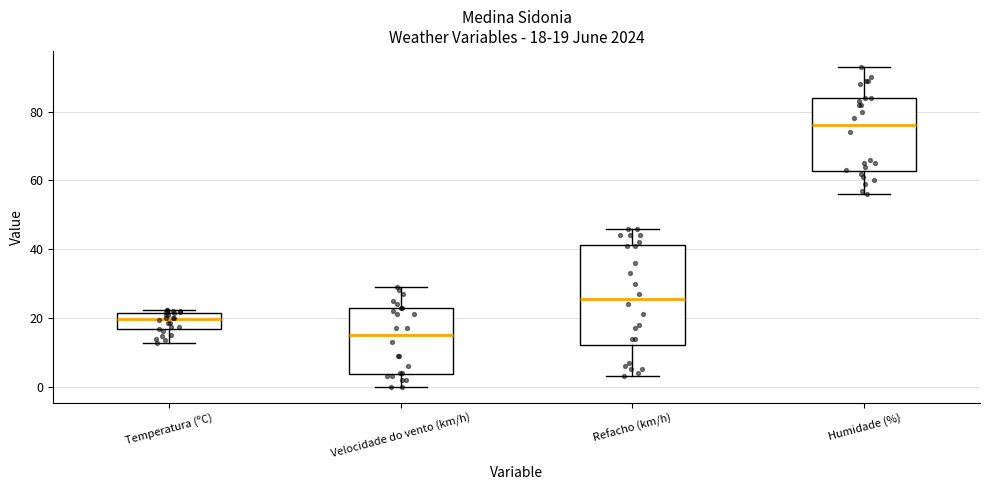

Comparing the boxes themselves (not the whiskers), which one is the tallest?

Refacho (km/h)